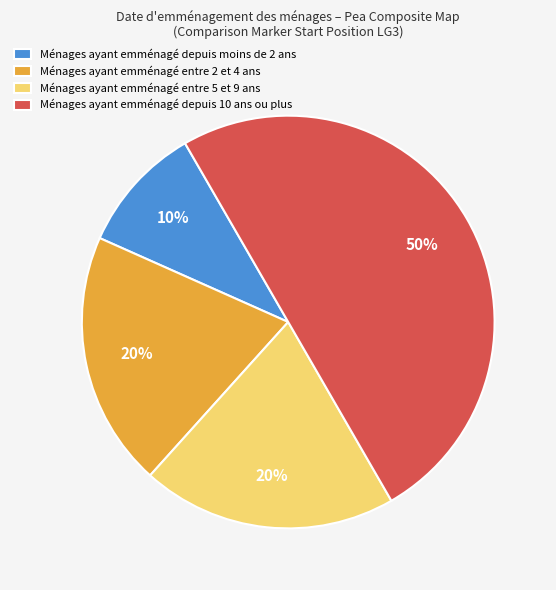

To the nearest percent, what is the combined percentage of Ménages ayant emménagé entre 2 et 4 ans and Ménages ayant emménagé entre 5 et 9 ans?

40%